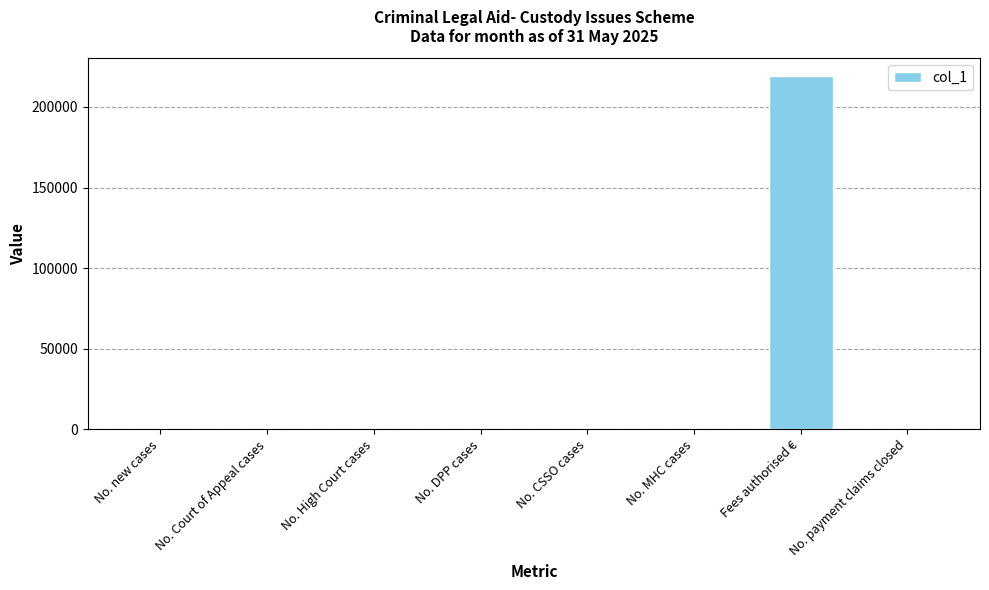

What is the change in value from No. High Court cases to No. payment claims closed?

+17.0